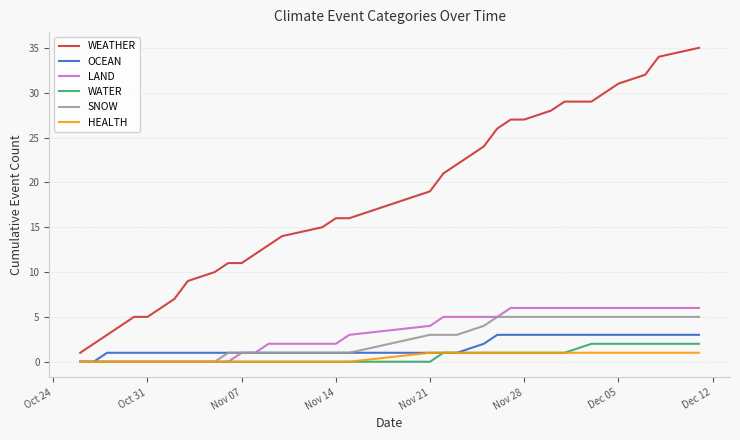

Which series has the largest total across all categories?

WEATHER